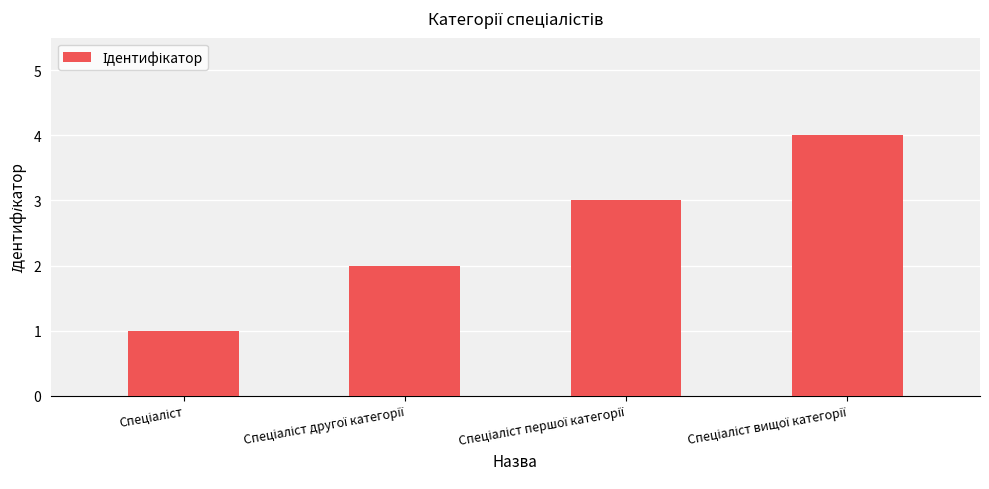

What is the sum of all values?

10